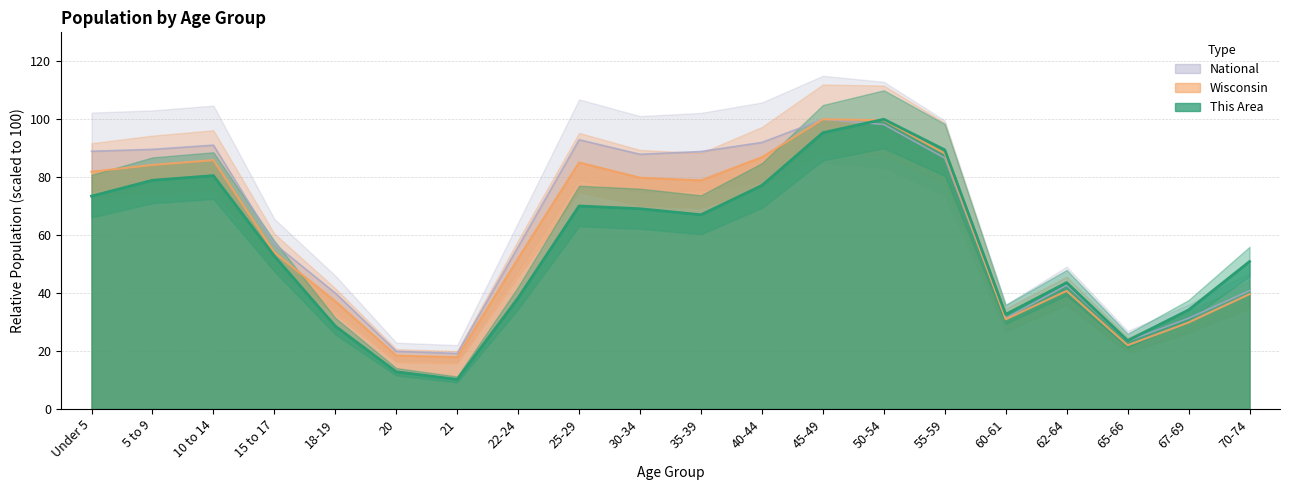

Reading right to left, list all the values displayed in this chart.

This Area: 70-74=50.9	67-69=34.2	65-66=23.6	62-64=43.6	60-61=32.7	55-59=89.4	50-54=100.0	45-49=95.4	40-44=77.1	35-39=67.0	30-34=69.1	25-29=70.1	22-24=38.3	21=10.2	20=12.8	18-19=28.6	15 to 17=52.8	10 to 14=80.5	5 to 9=78.9	Under 5=73.5
Wisconsin: 70-74=39.6	67-69=29.9	65-66=22.0	62-64=40.8	60-61=30.9	55-59=88.2	50-54=99.7	45-49=100.0	40-44=86.9	35-39=78.9	30-34=79.8	25-29=85.1	22-24=52.0	21=17.9	20=18.5	18-19=37.2	15 to 17=54.0	10 to 14=85.9	5 to 9=84.2	Under 5=81.9
National: 70-74=40.9	67-69=31.3	65-66=23.4	62-64=42.7	60-61=31.3	55-59=86.6	50-54=98.2	45-49=100.0	40-44=92.0	35-39=88.9	30-34=87.9	25-29=92.9	22-24=56.0	21=19.2	20=19.9	18-19=40.0	15 to 17=57.0	10 to 14=91.1	5 to 9=89.6	Under 5=89.0